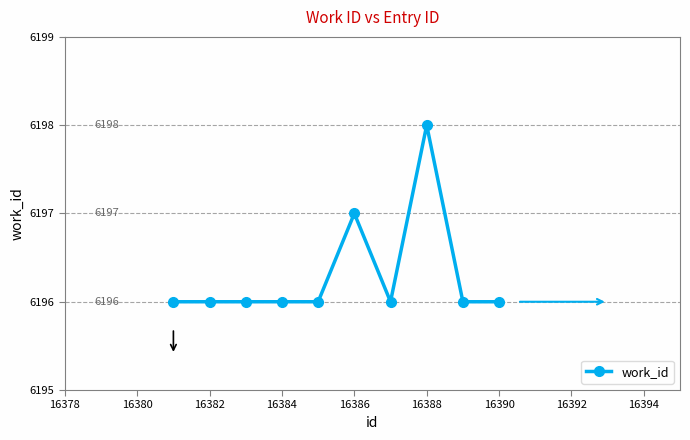

What is the greatest value displayed?

6198